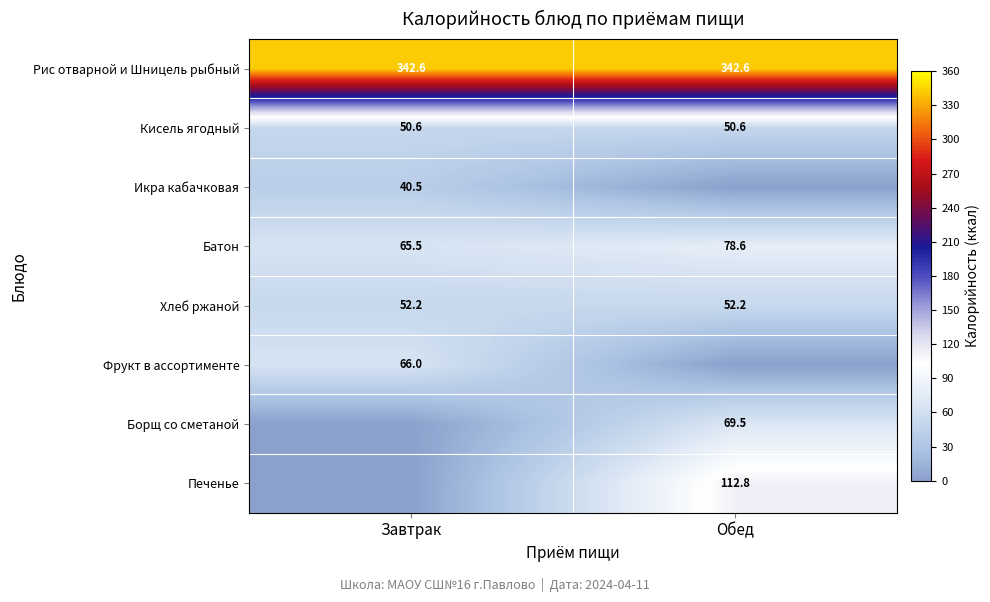

What is the highest value of the Батон series?

78.6